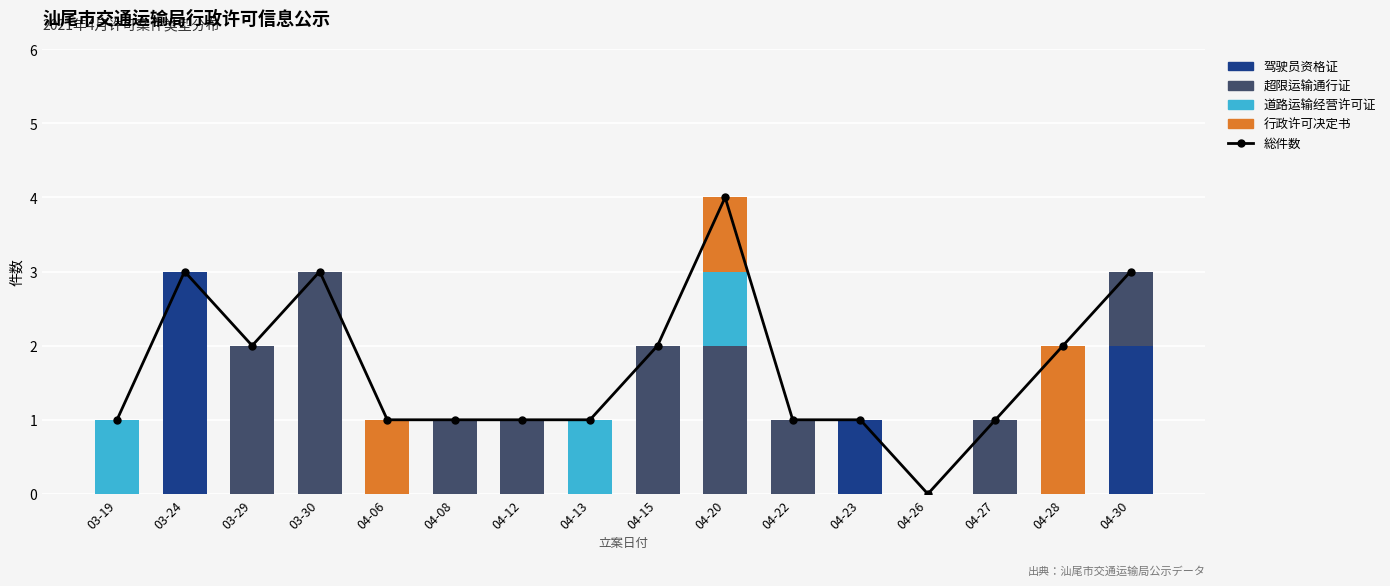

How many values in the 驾驶员资格证 series exceed 0?

3